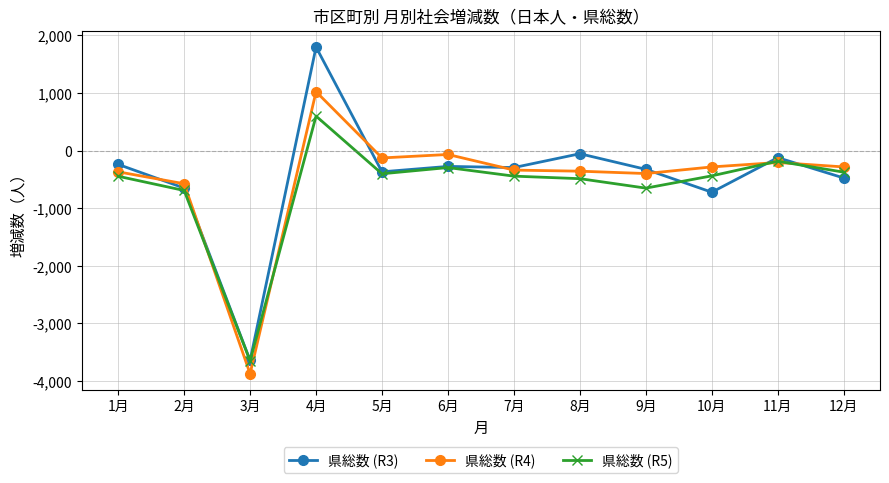

Where is the first local maximum for 県総数 (R3)?

4月